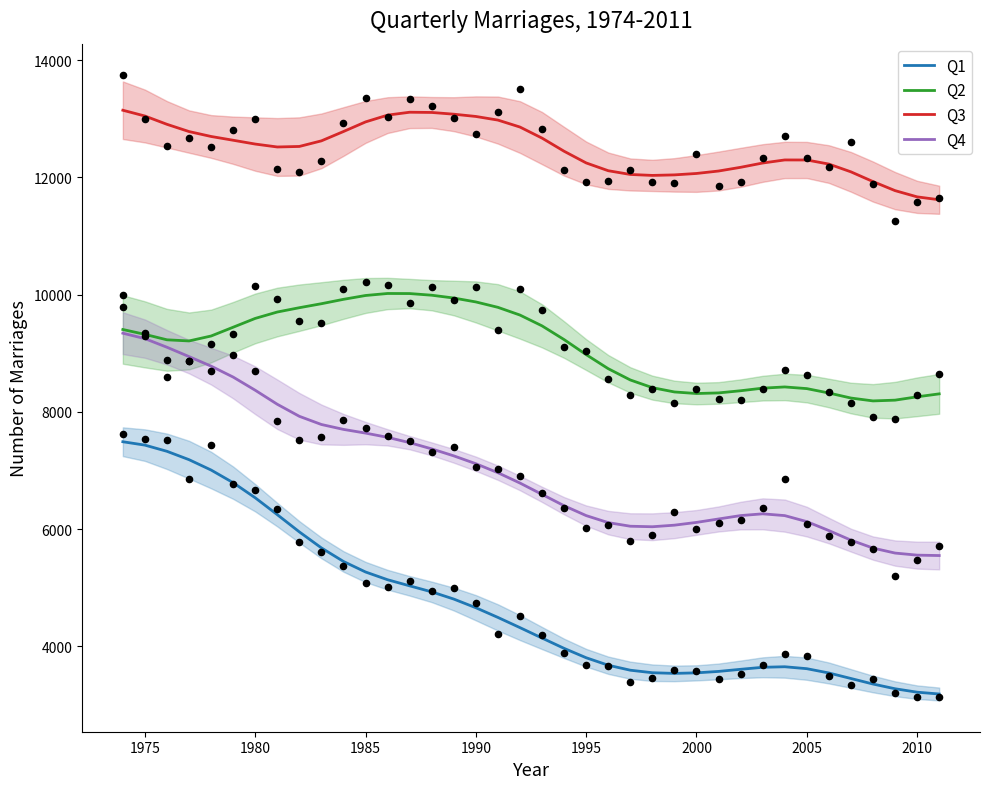

At how many categories does at least one series exceed 7251?

38